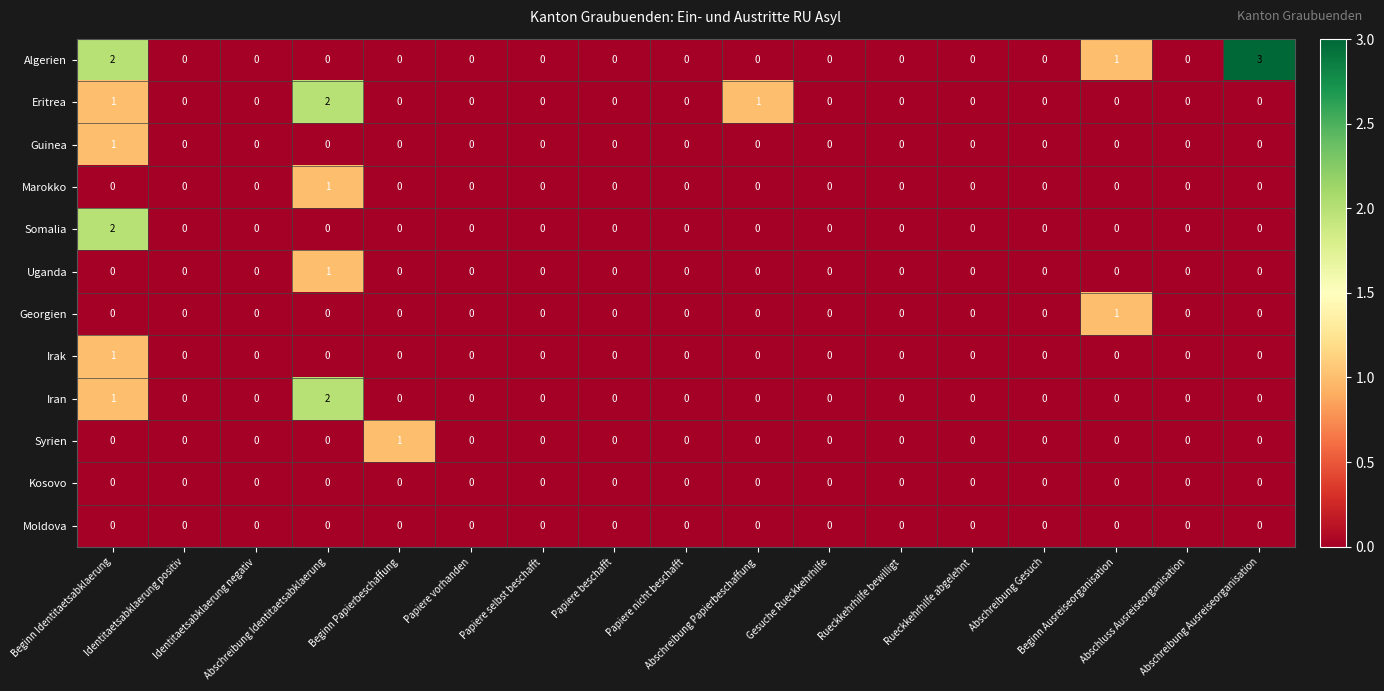

How many categories are shown in the chart?

17